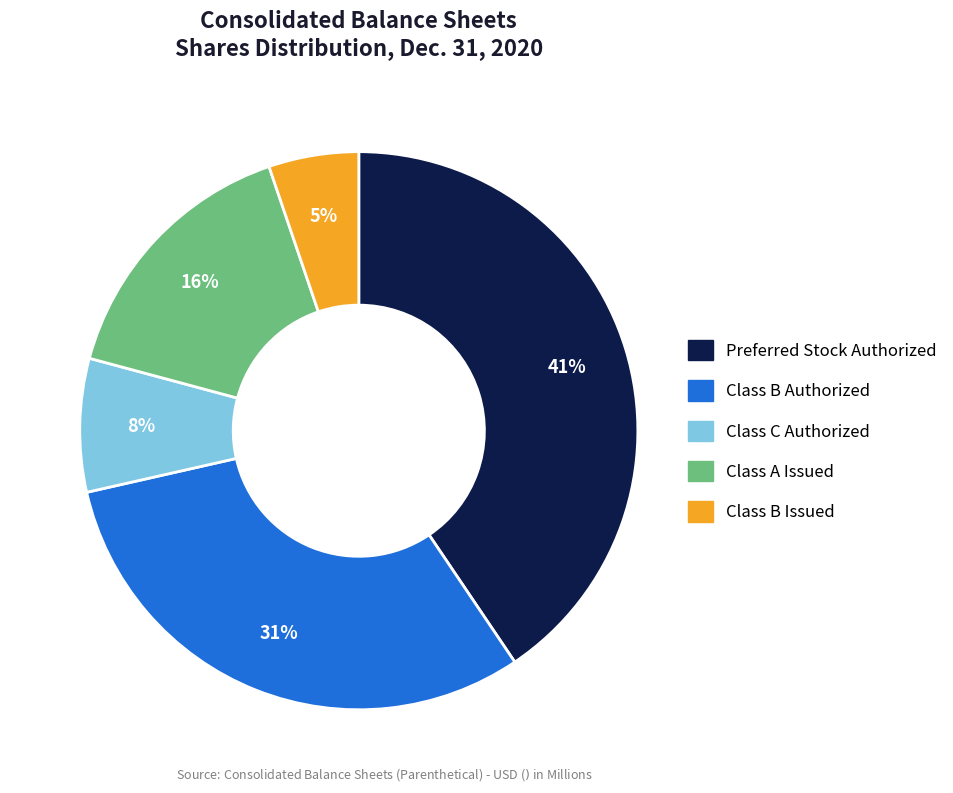

Which has a higher value, Class B Issued or Class C Authorized?

Class C Authorized